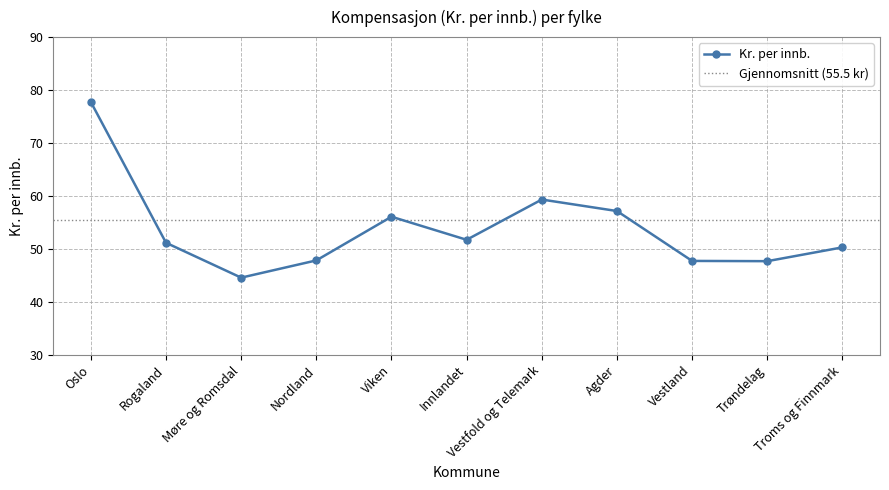

What is the label of the 5th point from the right?

Vestfold og Telemark